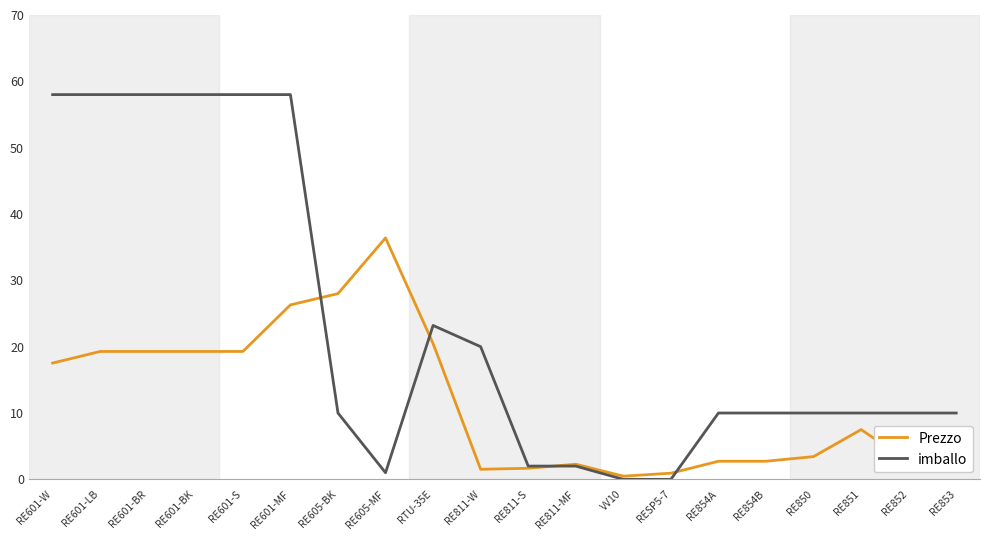

The value of imballo at RE854B is 10.0. True or false?

True